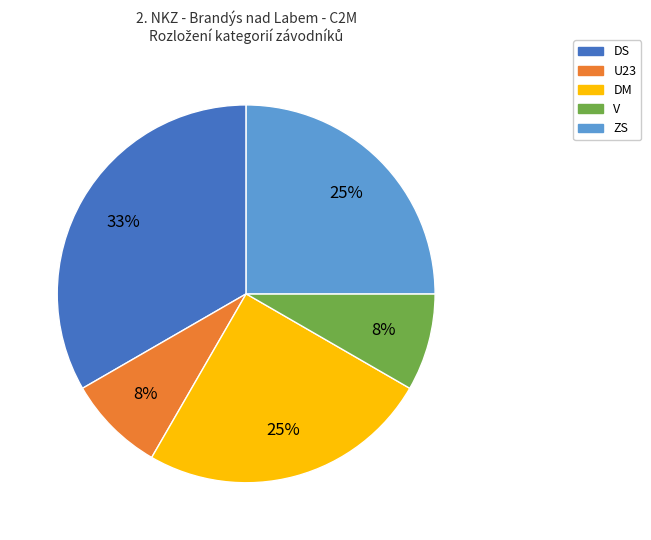

Which category has the biggest portion of the pie?

DS